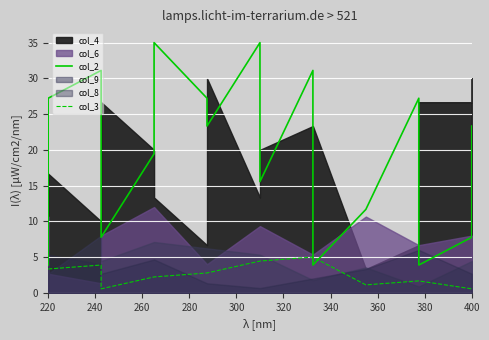

The col_2 series shows 13.8 at 400. True or false?

False